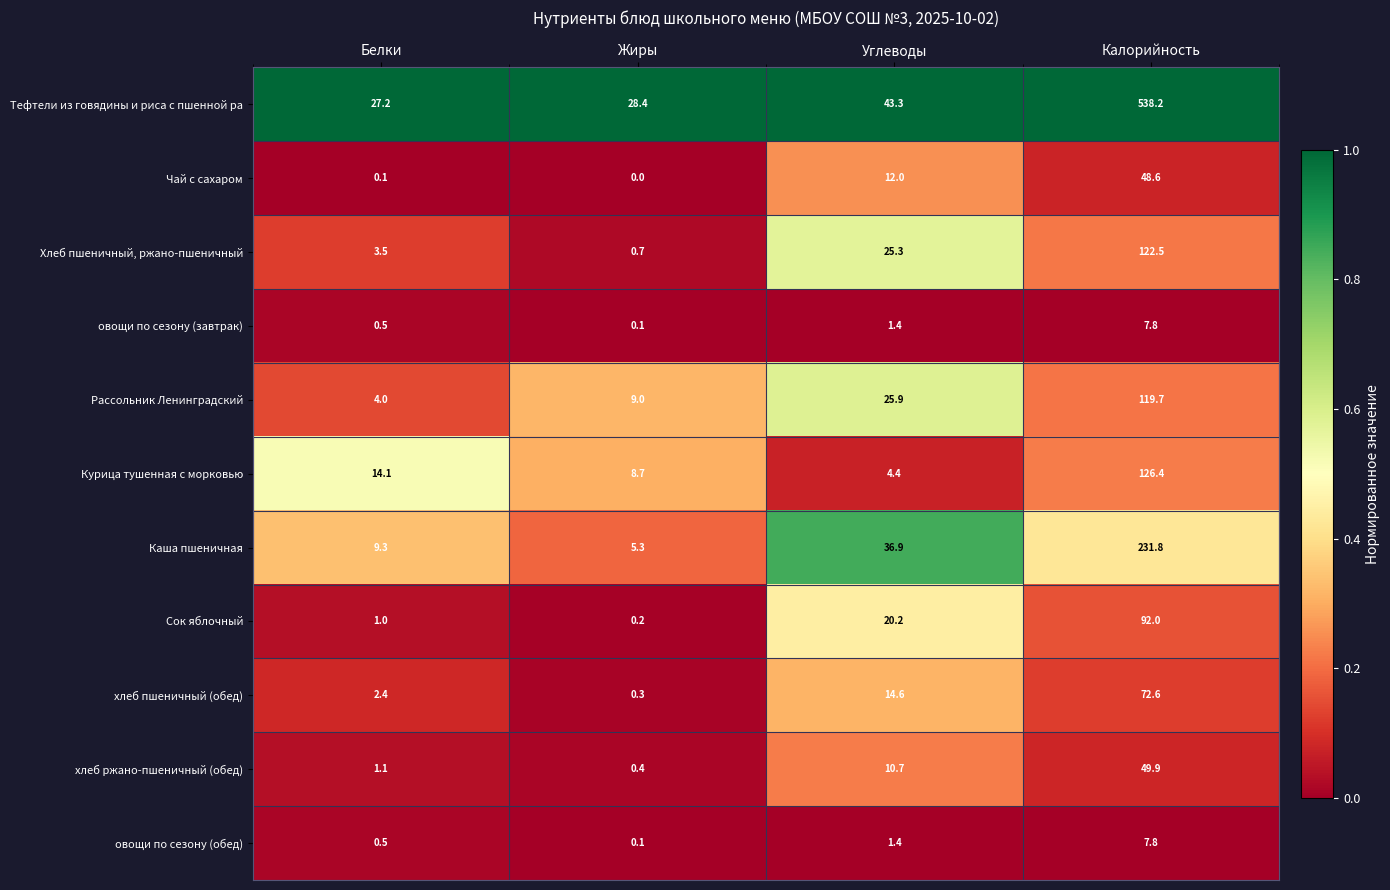

What is the difference between the maximum and minimum values in the Сок яблочный series?

91.8